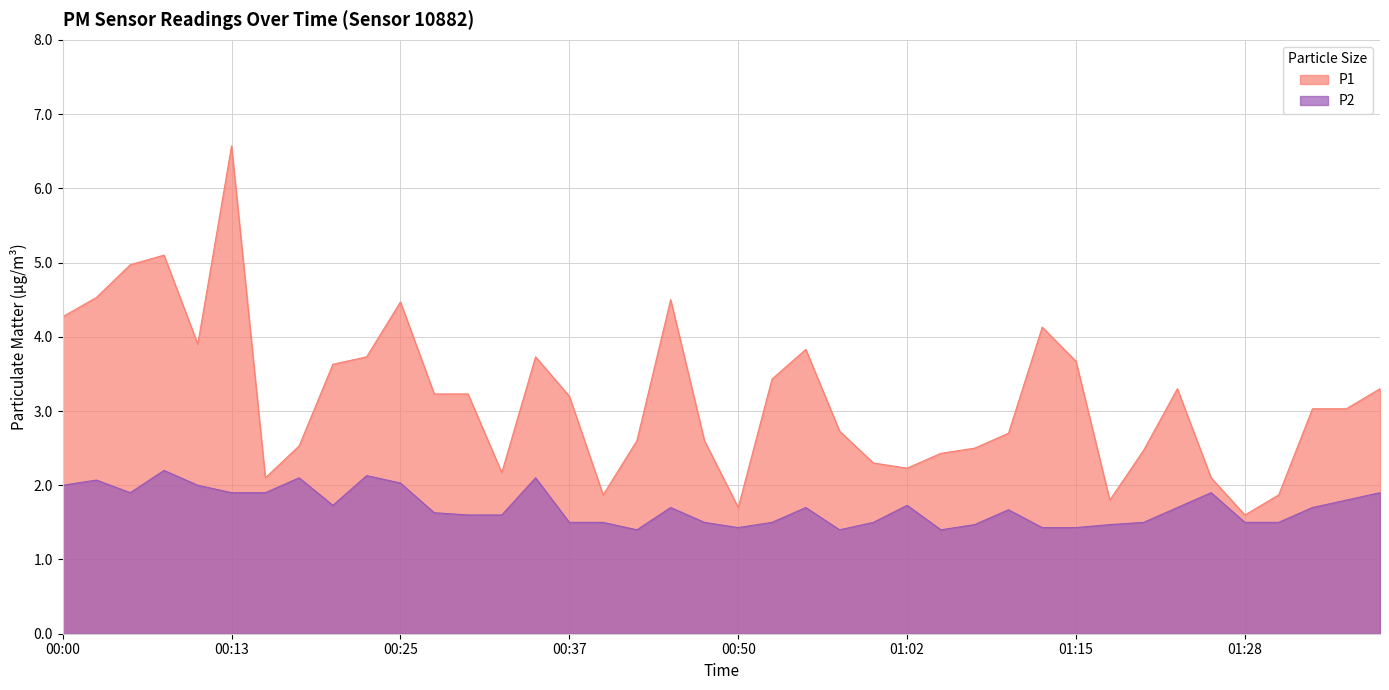

How many data points in P1 are less than 3?

18